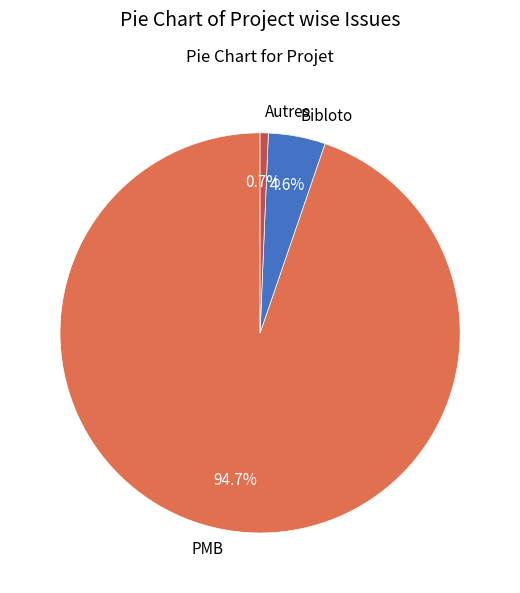

What is the smallest slice in the pie chart?

Autres